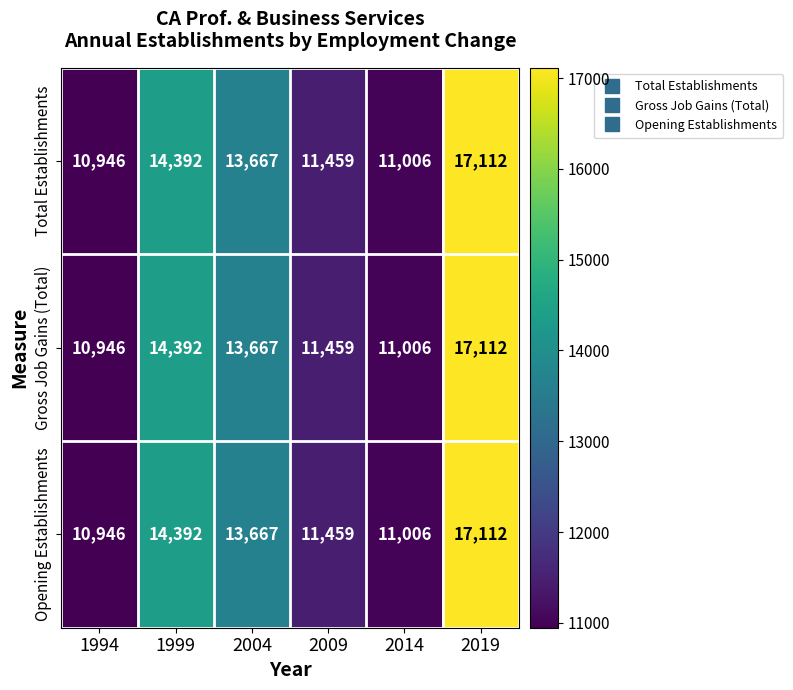

At which category does the chart reach its peak across all series?

2019